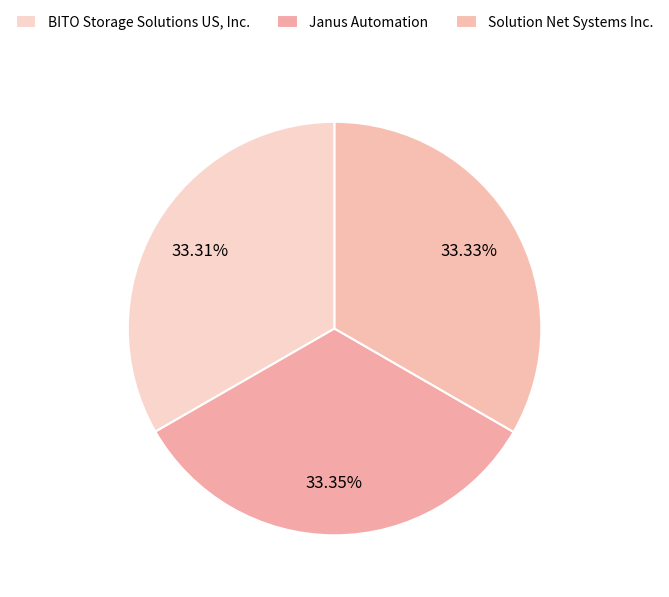

Count the number of slices in the pie.

3